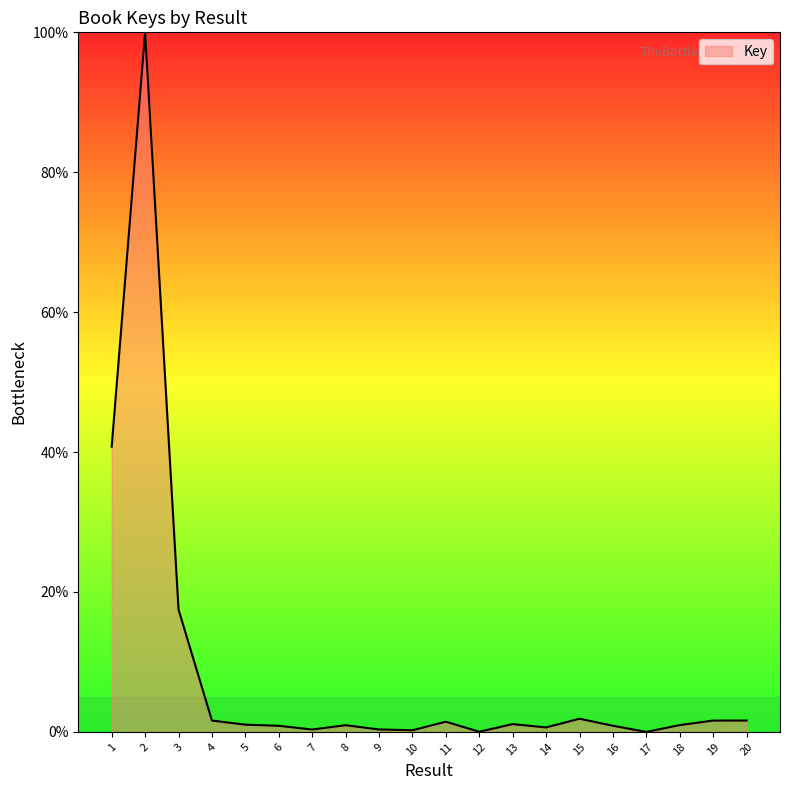

What is the maximum value shown in the chart?

100.0